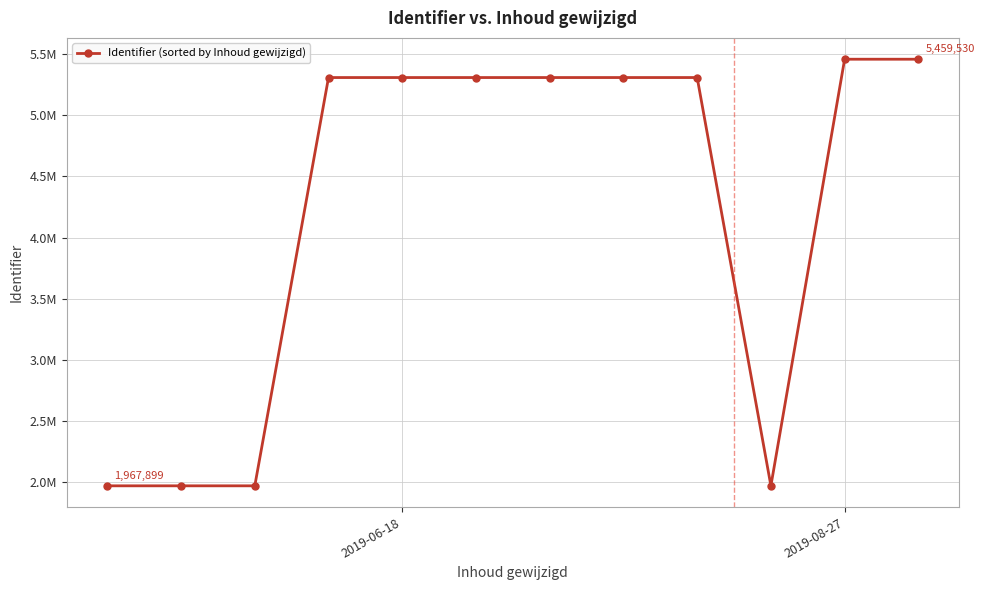

Is this an area chart (filled region under the line)?

No